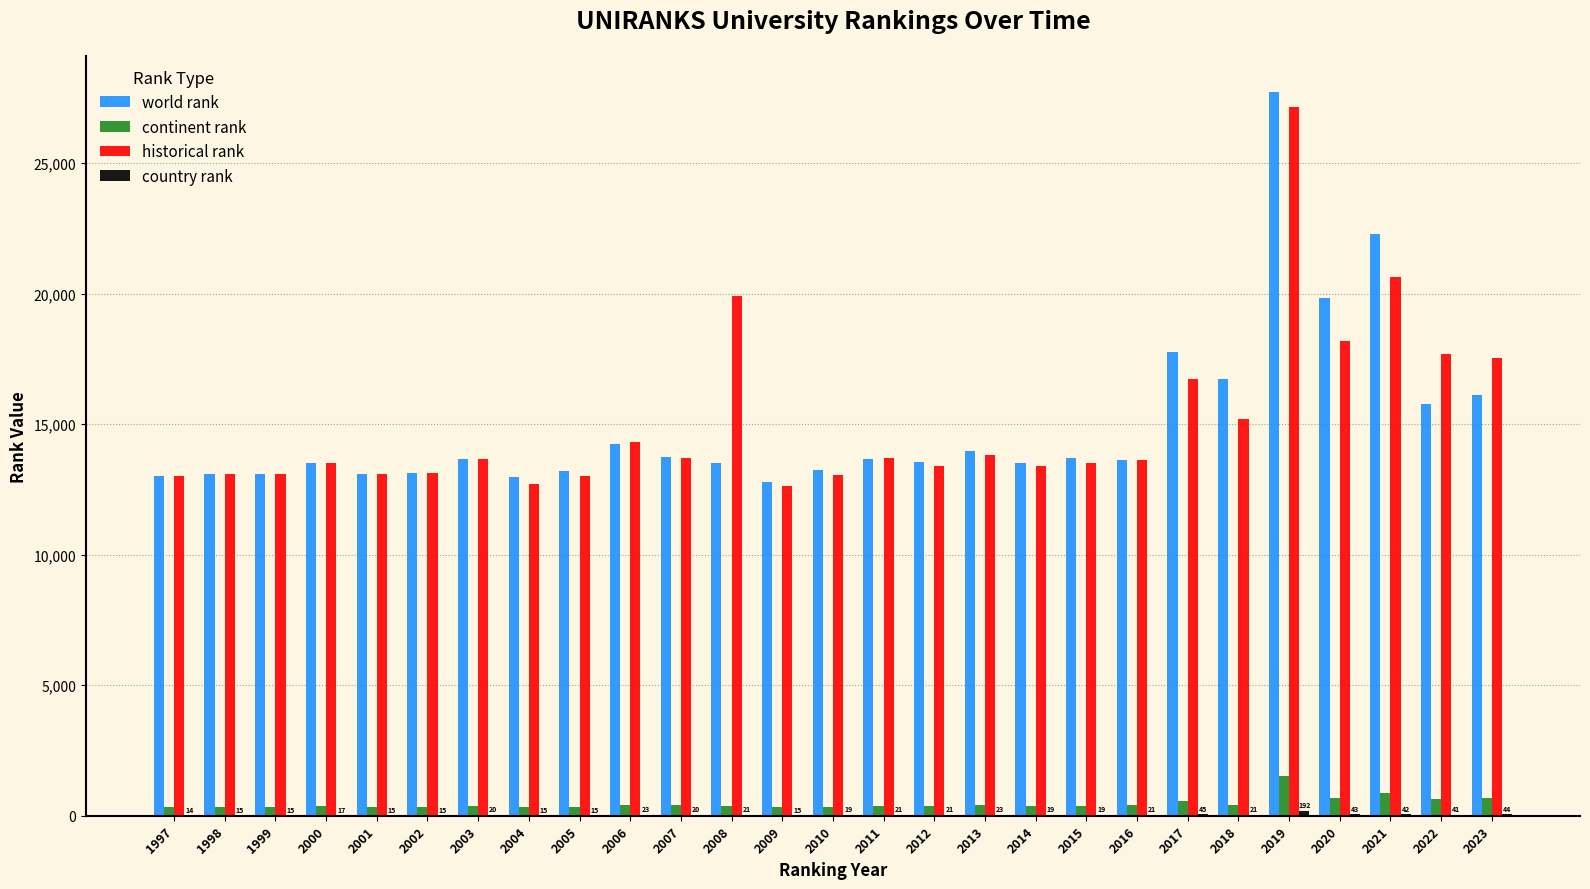

Where does the continent rank series first go above 370?

2003